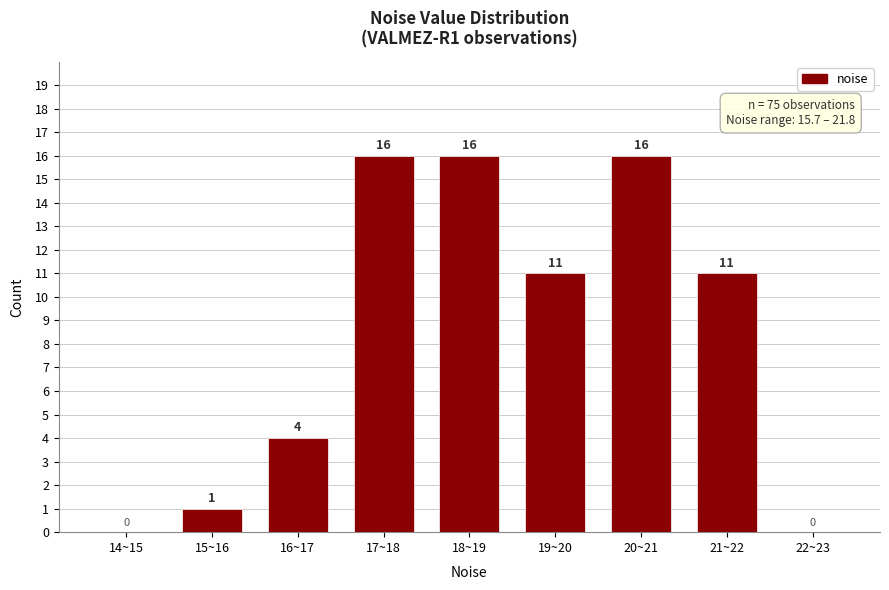

Reading right to left, what are all the values shown in this chart?

22~23=0	21~22=11	20~21=16	19~20=11	18~19=16	17~18=16	16~17=4	15~16=1	14~15=0